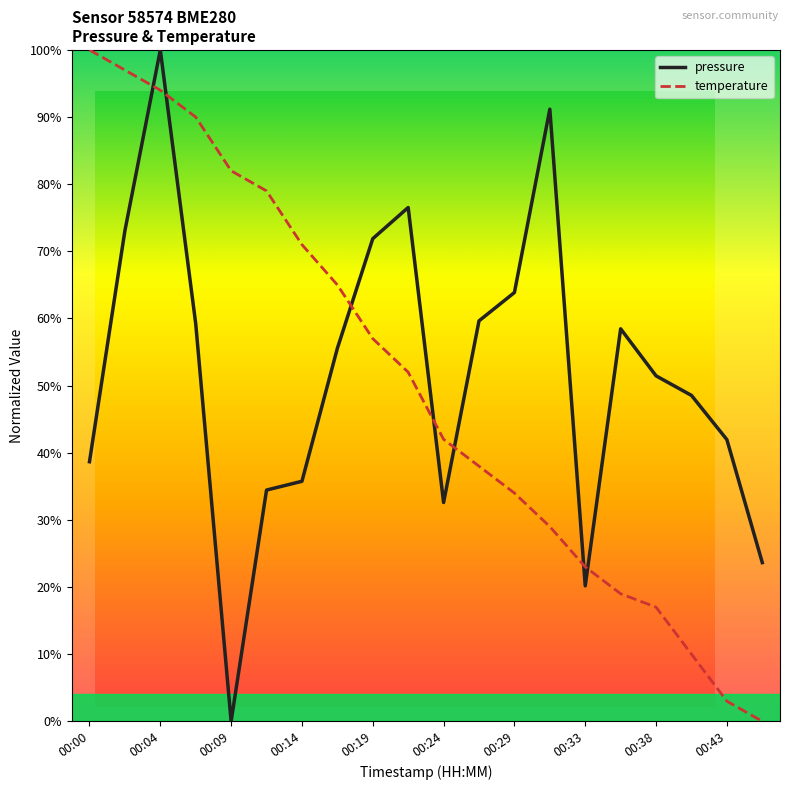

Does the chart display data point markers on the line(s)?

No